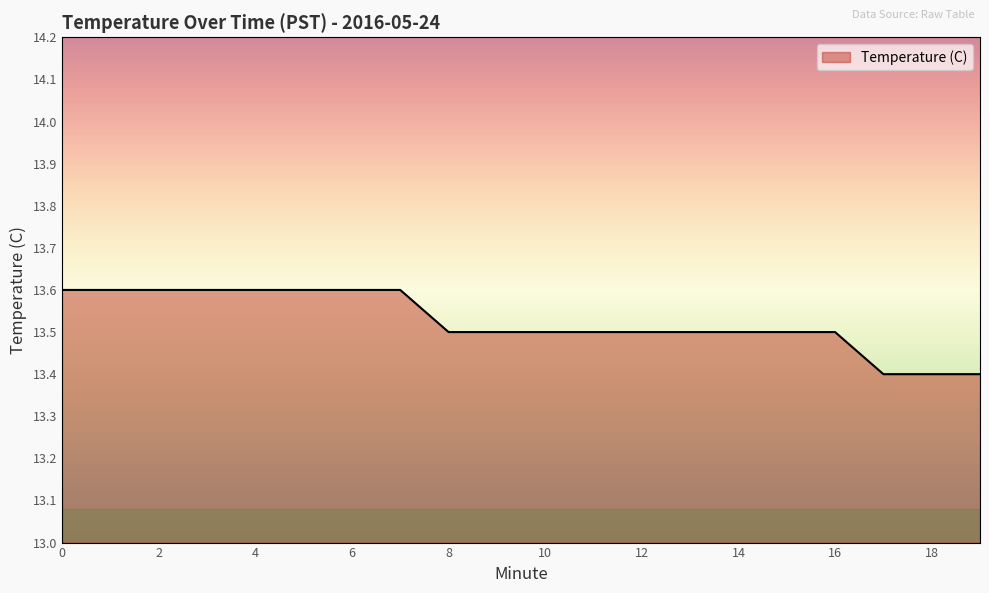

What is the maximum value shown in the chart?

13.6